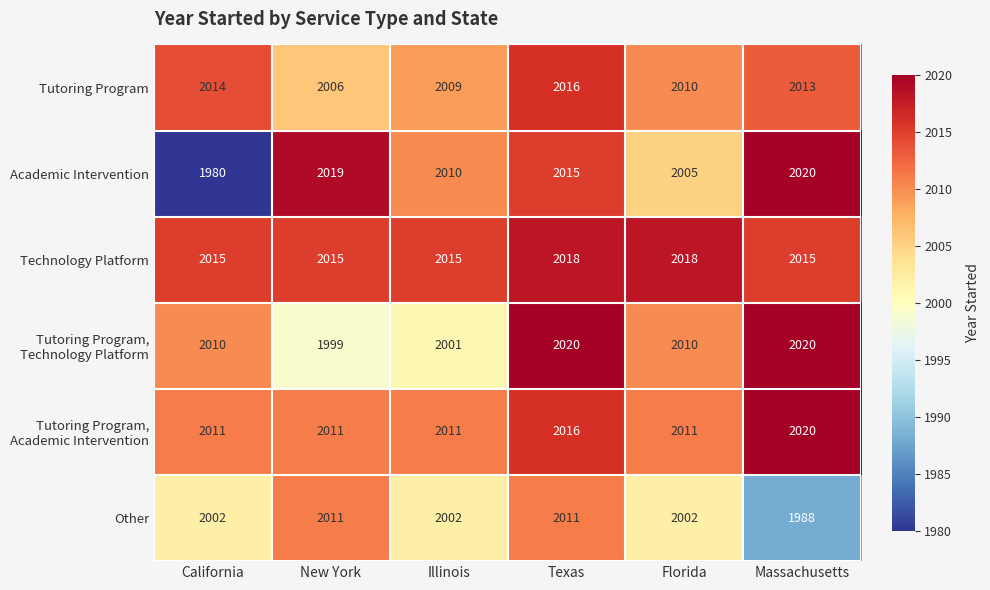

At which label is Academic Intervention closest to 2000?

Florida